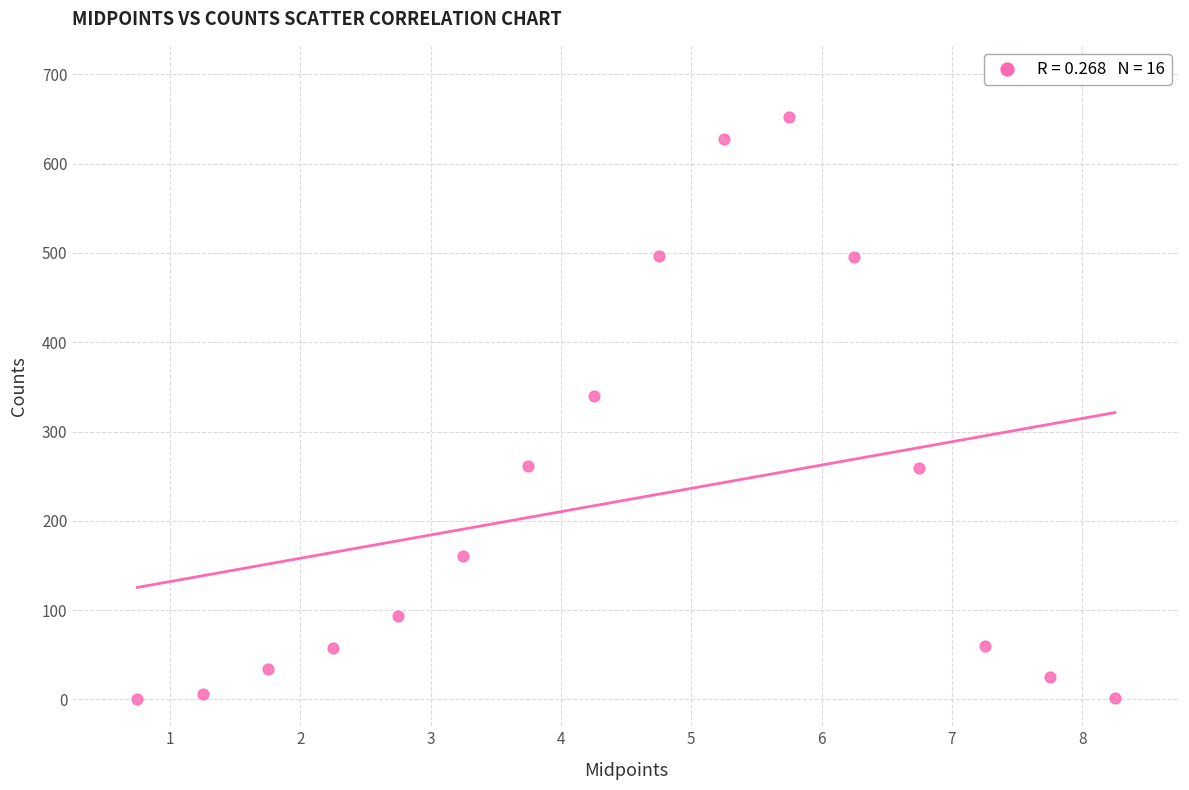

What is the range of Y values (max minus min)?

651